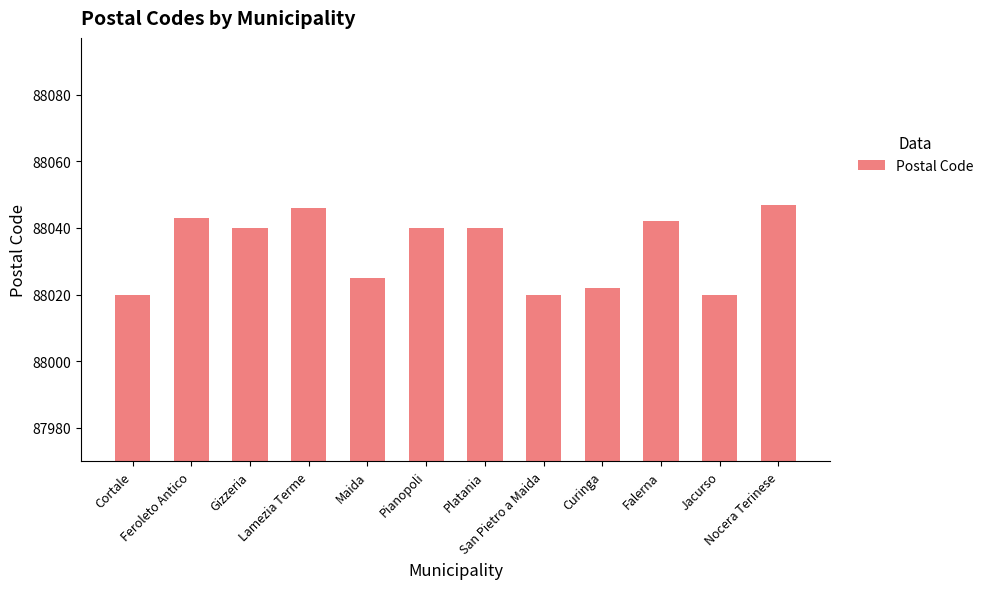

What is the label of the 3rd bar from the left?

Gizzeria